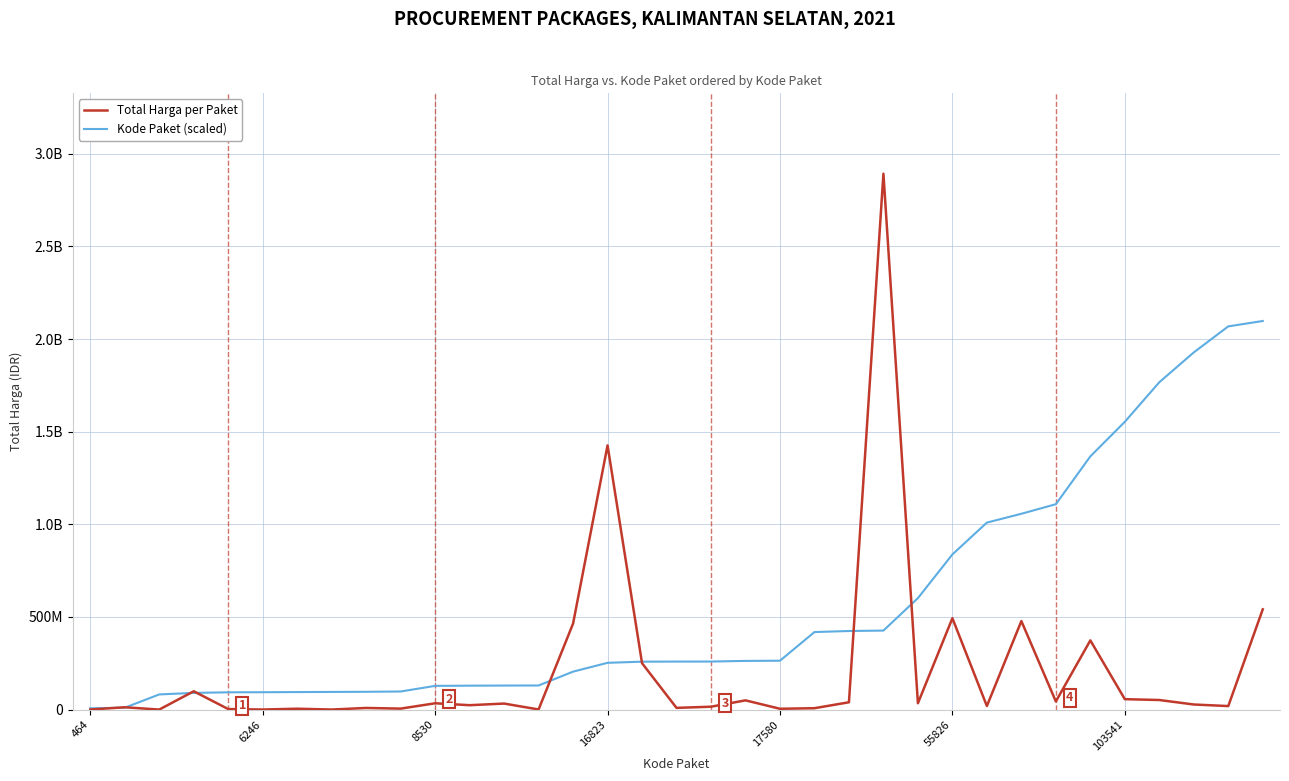

Reading left to right, transcribe all the data shown in this chart.

Total Harga per Paket: 333600	12453900	78000	98772570	2772000	265000	4672200	182000	8742500	5129000	34000000	23653000	32441200	577875	464002100	1425867900	250350000	9180000	15513960	49730040	4350000	7401240	39440000	2892122000	34292000	493000000	19175000	477600000	43859200	373404000	56152800	51601000	27412000	18900000	541071000
Kode Paket (scaled): 6960000	10125000	81735000	89955000	93210000	93690000	94500000	95250000	95955000	97545000	127950000	129015000	129690000	130020000	204780000	252345000	258570000	259080000	259245000	262635000	263700000	418365000	424065000	426375000	601680000	837390000	1009185000	1056795000	1108410000	1366515000	1553115000	1766745000	1927740000	2068140000	2097255000